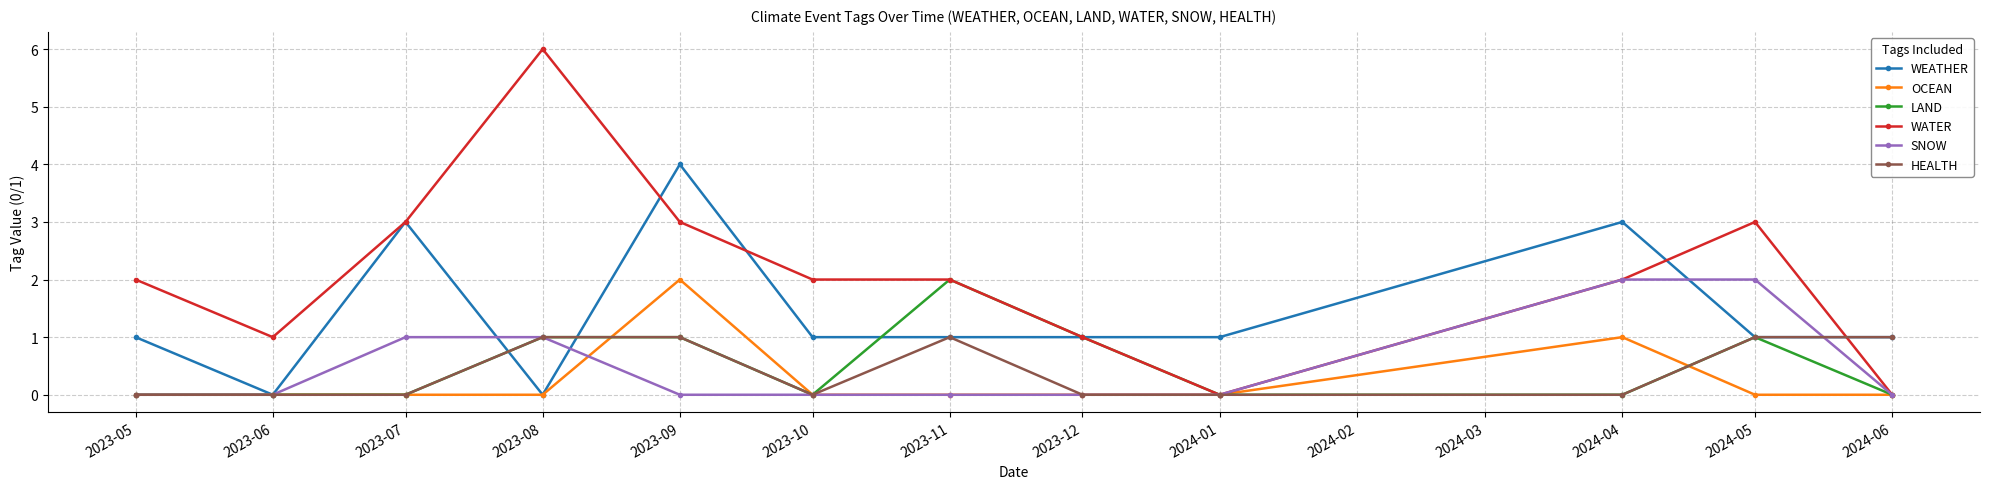

Reading left to right, what are all the values shown in this chart?

WEATHER: 1	0	3	0	4	1	1	1	1	3	1	1
OCEAN: 0	0	0	0	2	0	0	0	0	1	0	0
LAND: 0	0	0	1	1	0	2	1	0	0	1	0
WATER: 2	1	3	6	3	2	2	1	0	2	3	0
SNOW: 0	0	1	1	0	0	0	0	0	2	2	0
HEALTH: 0	0	0	1	1	0	1	0	0	0	1	1